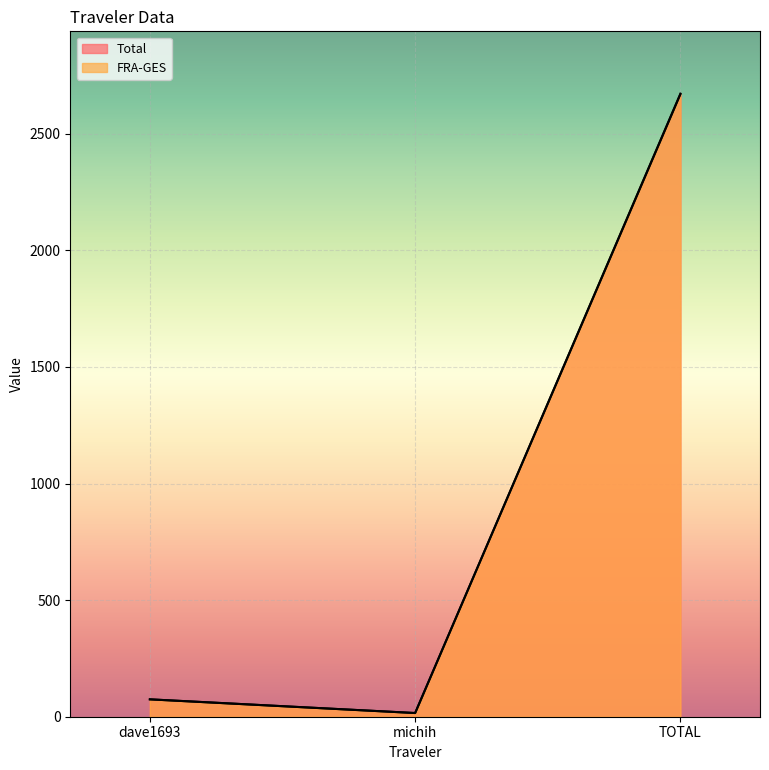

What is the sum of all FRA-GES values?

2760.4